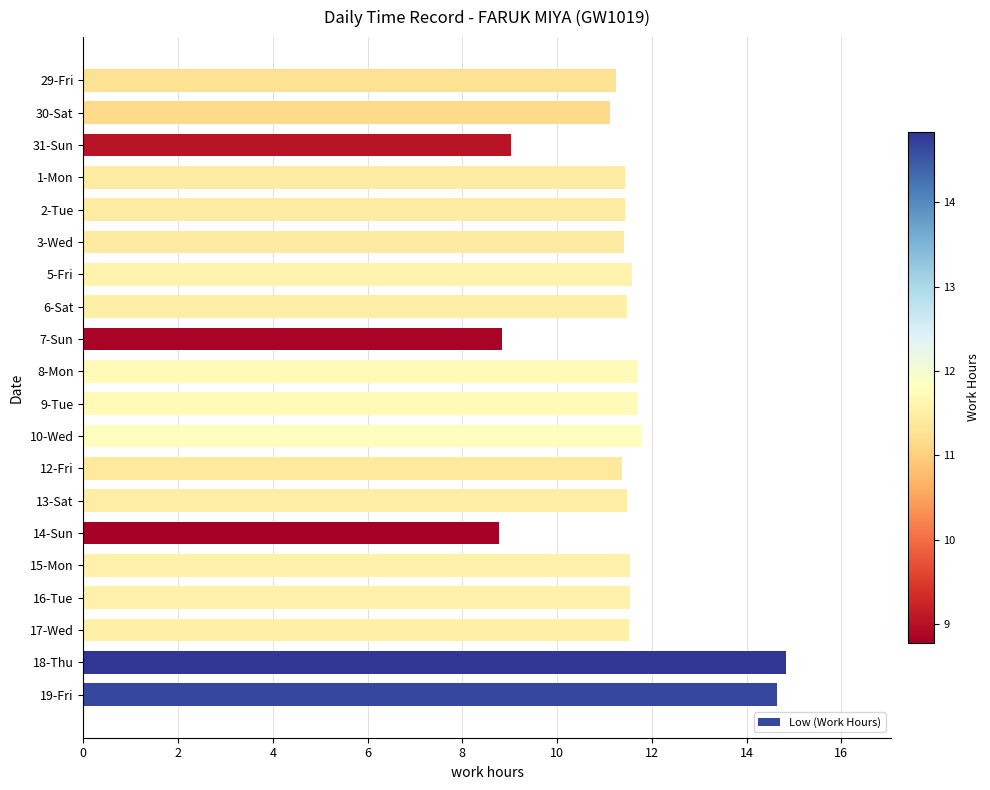

Which label corresponds to the largest value in the chart?

18-Thu